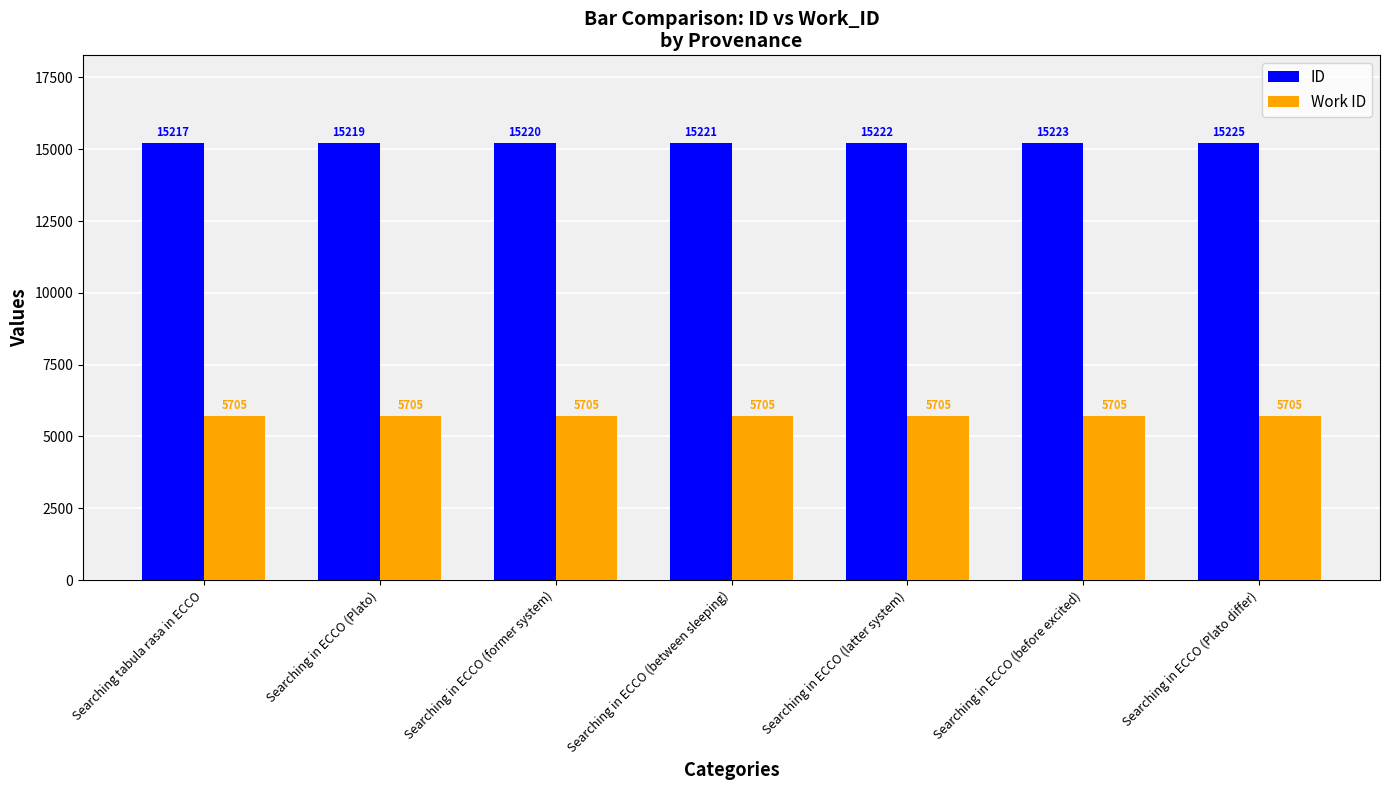

What is the sum of the Work ID values at Searching in ECCO (between sleeping) and Searching in ECCO (Plato differ)?

11410